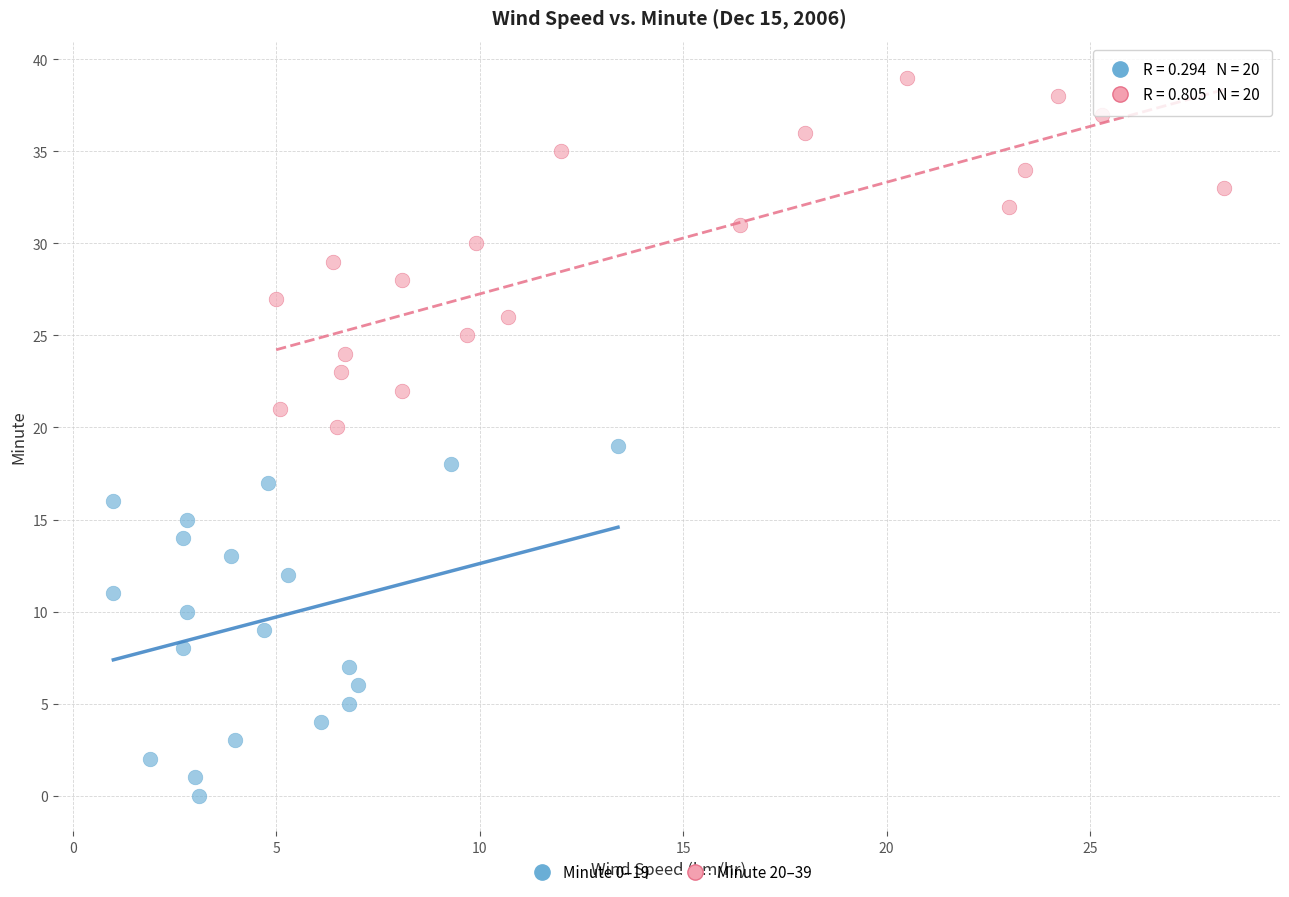

Which series reaches the minimum Y coordinate?

Minute 0–19